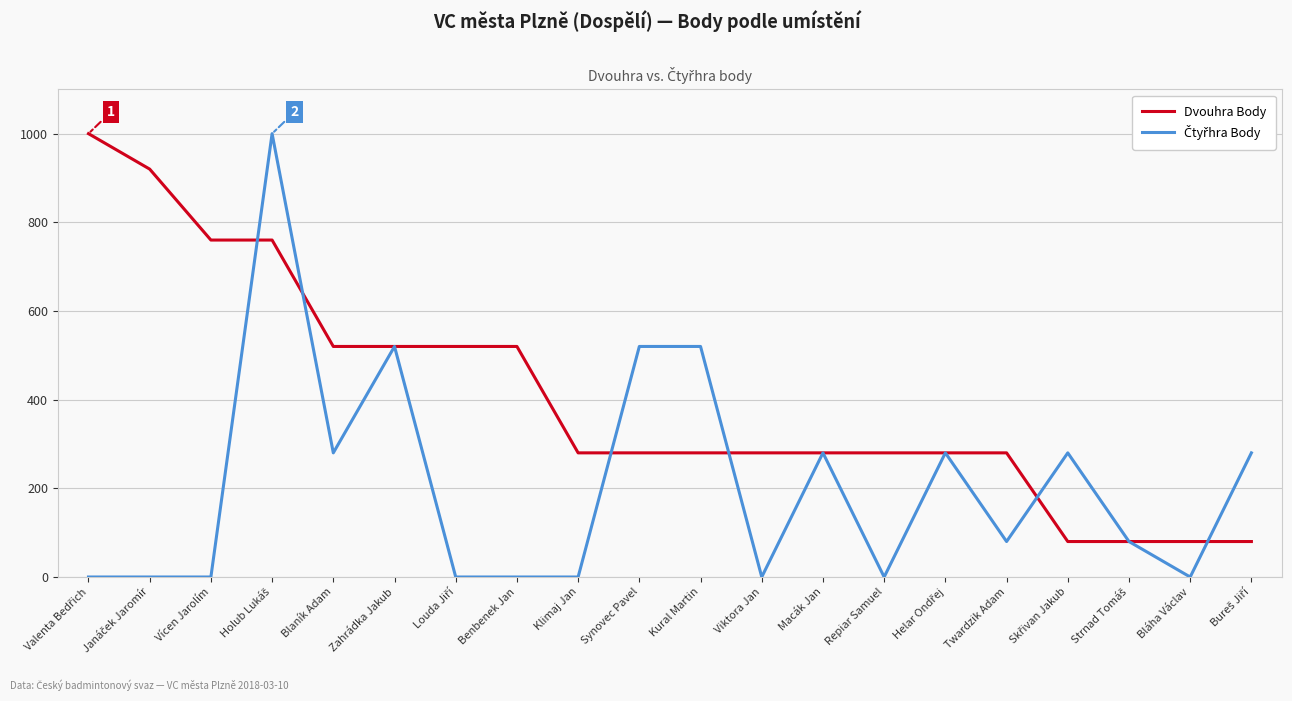

What is the greatest value displayed?

1000